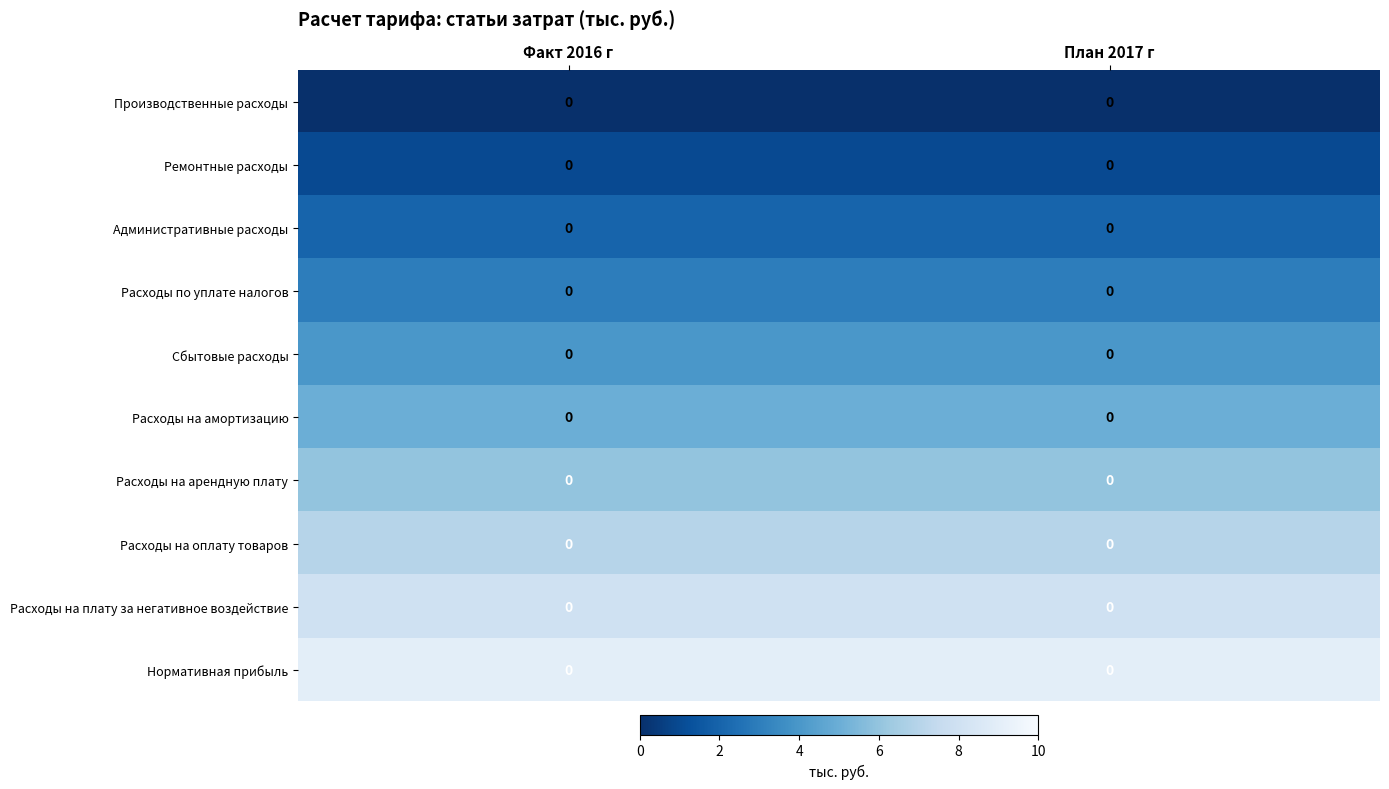

Between Факт 2016 г and План 2017 г, which is larger?

Факт 2016 г